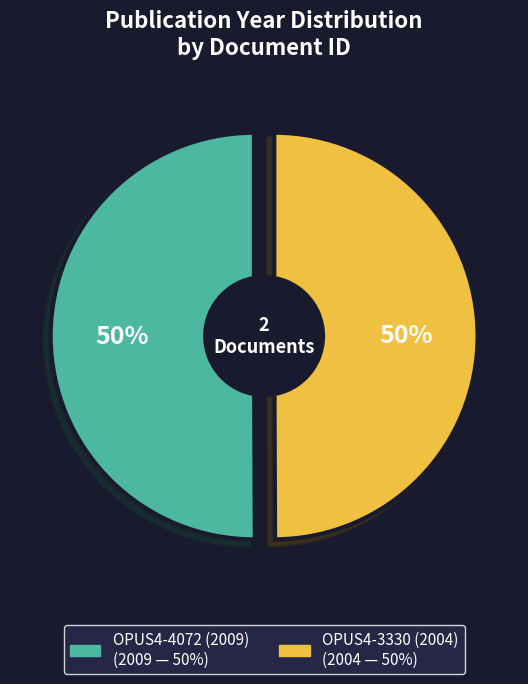

Between OPUS4-4072 (2009) and OPUS4-3330 (2004), which is larger?

OPUS4-4072 (2009)